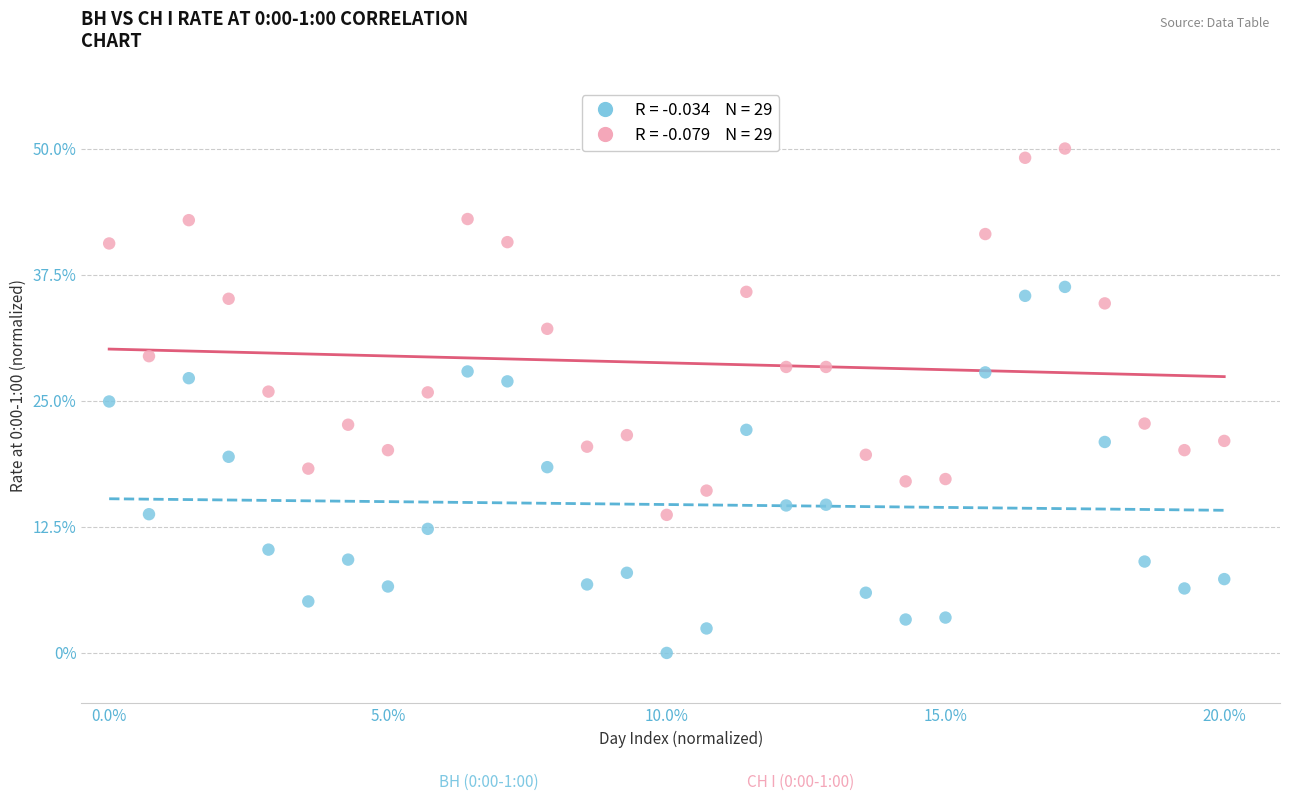

Across all data points, what is the range of X values (max minus min)?

20.0